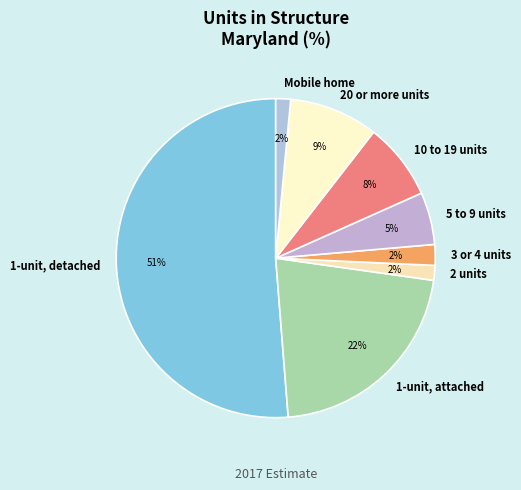

What percentage is the 5 to 9 units slice, to the nearest percent?

5%